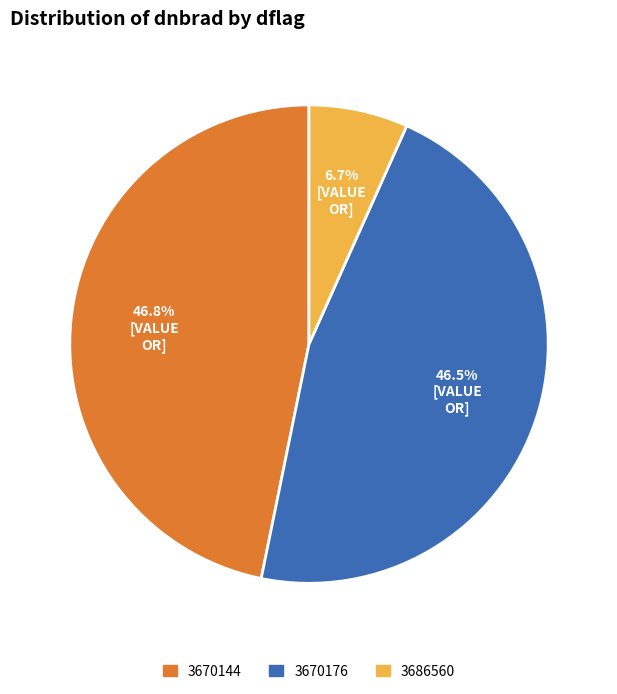

Is there any slice that represents more than half of the pie?

No